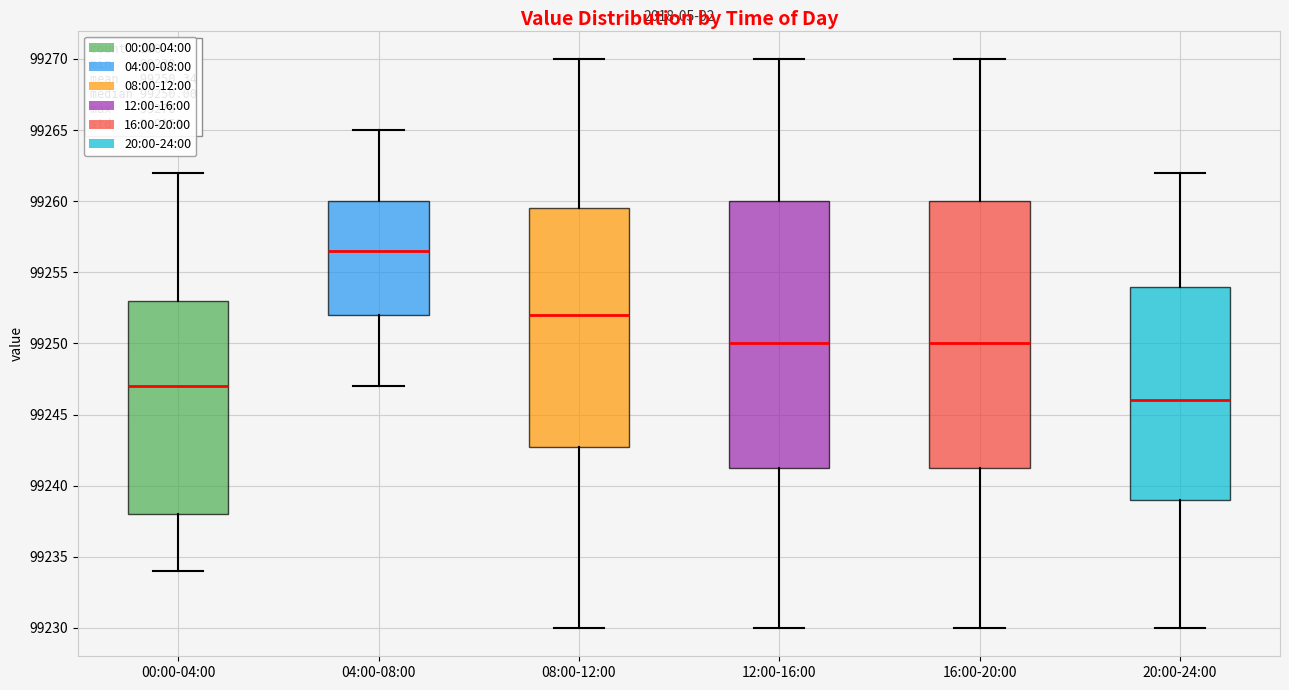

Which box has the lowest median line?

20:00-24:00